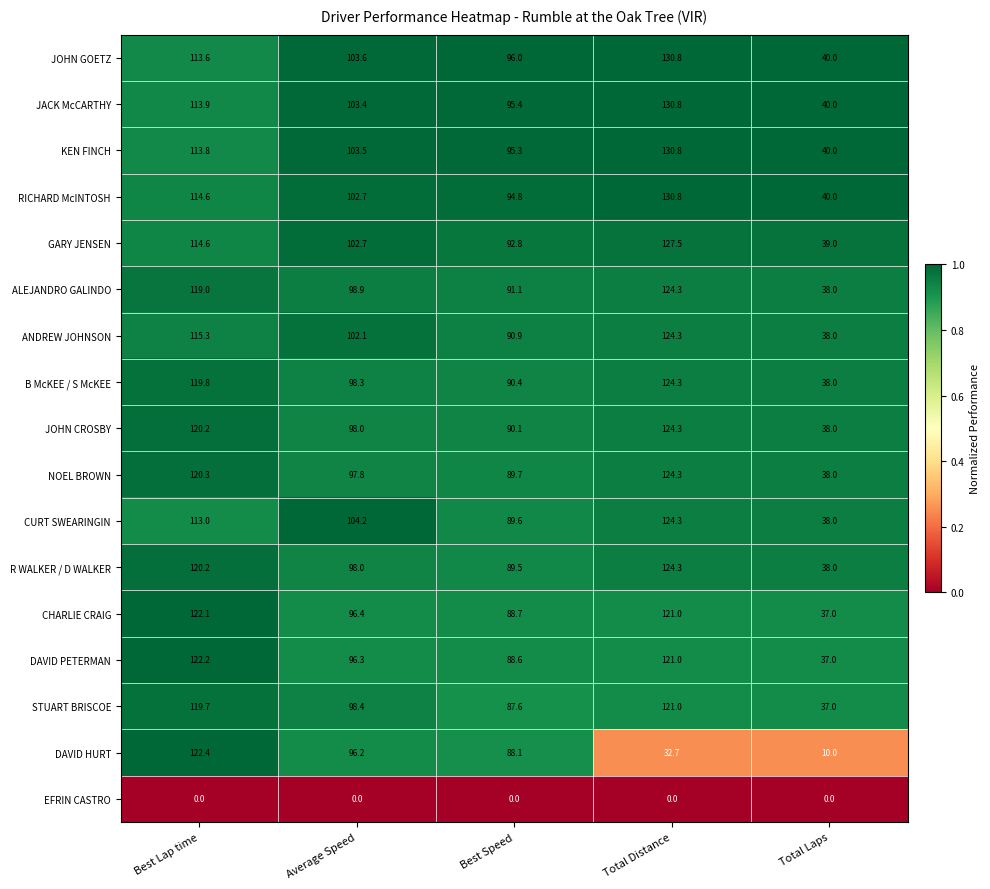

What is the total value across all series at Total Distance?

1916.5